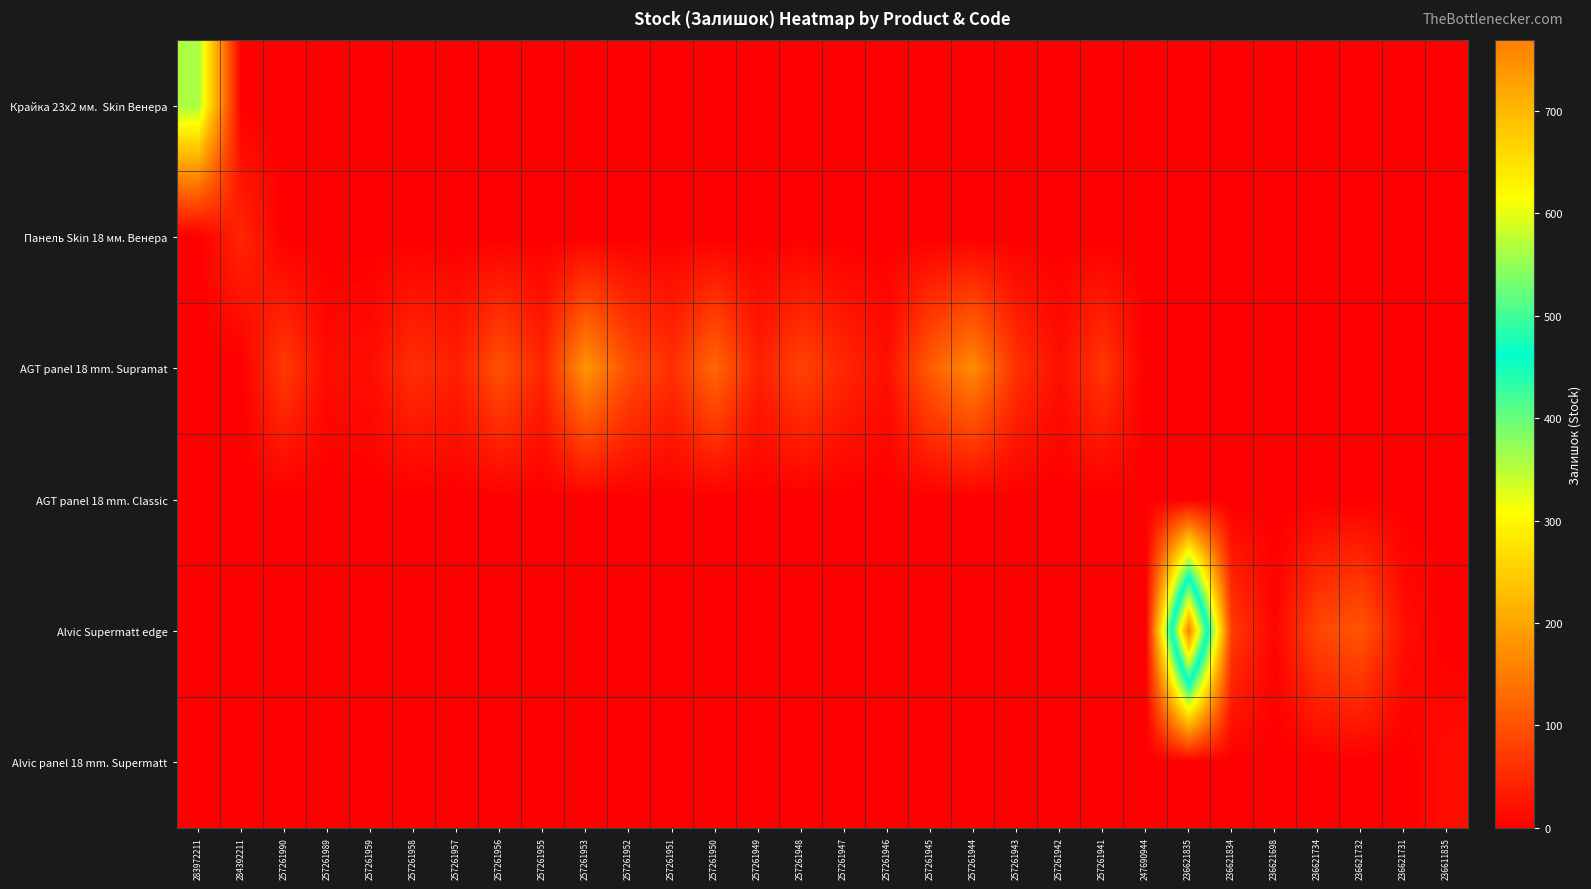

What is the difference between the highest and lowest values at 257261948?

81